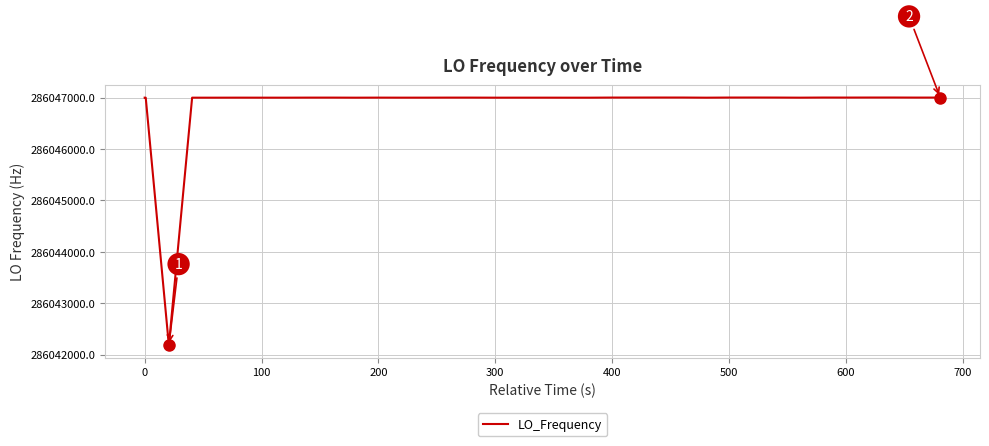

What is the difference between the maximum and second lowest values?

3.0